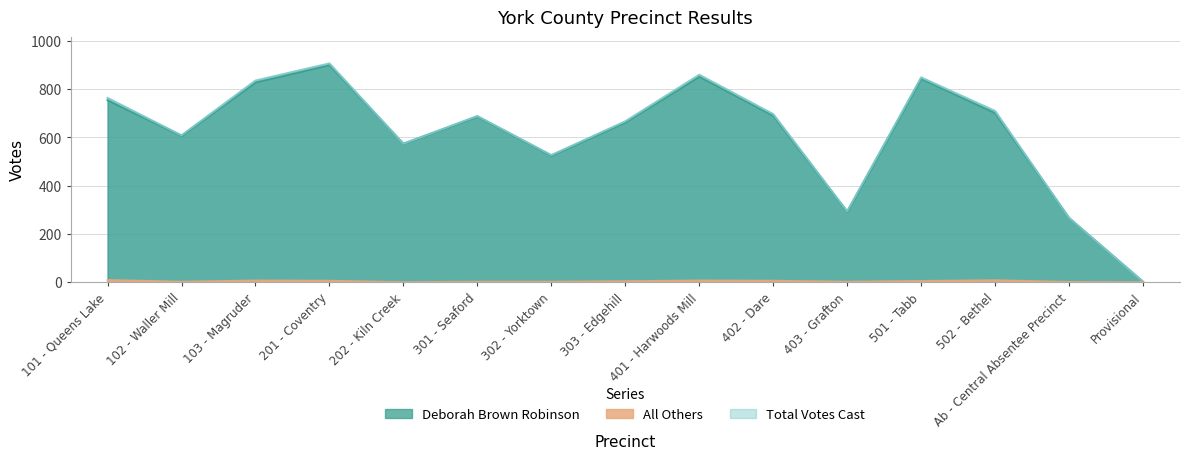

What is the average value of the Deborah Brown Robinson series?

613